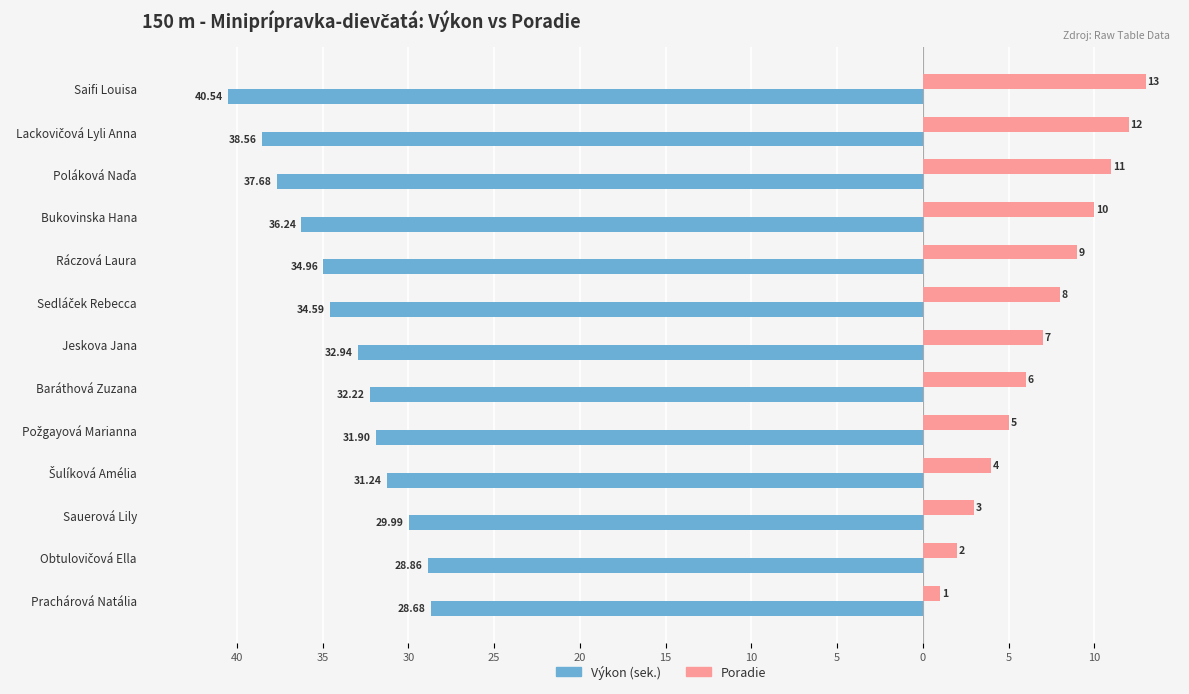

What are all the series names shown in the legend?

Výkon (sek.), Poradie